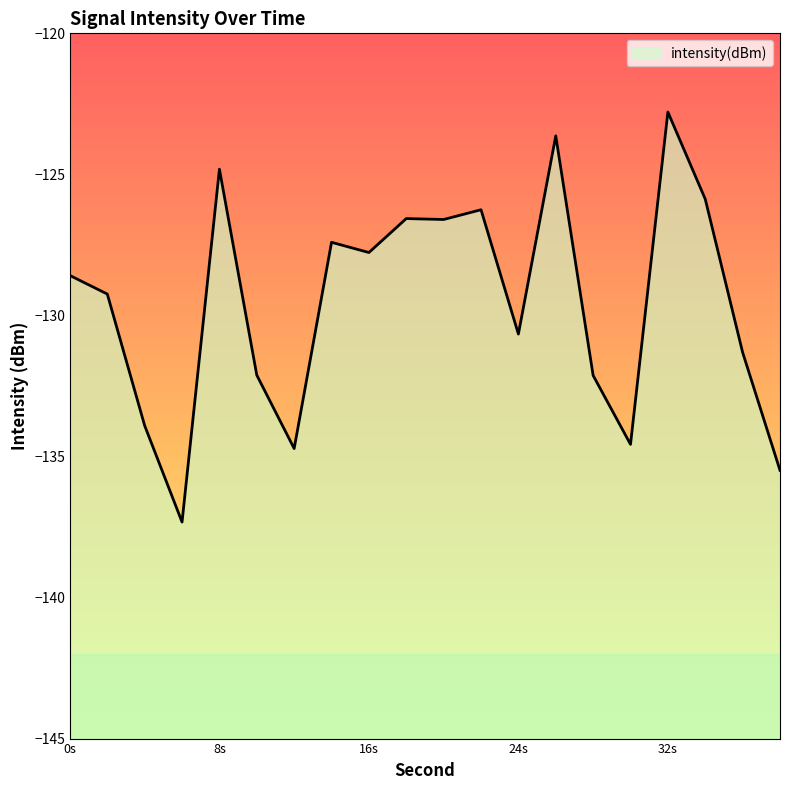

Where is the first local minimum?

6